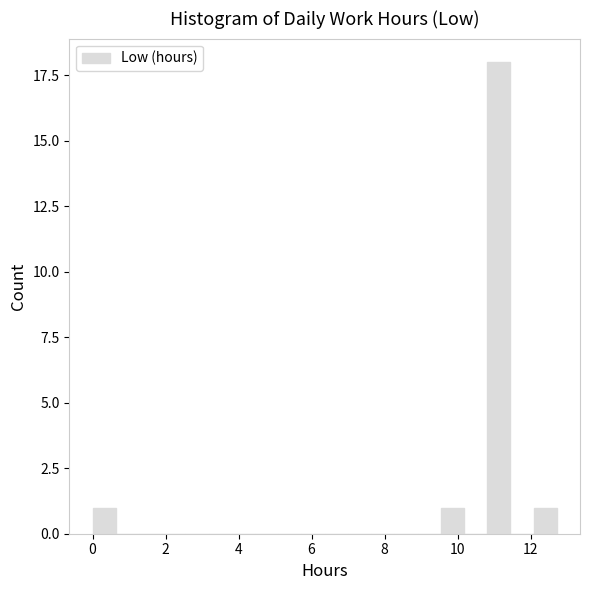

Around what value on the x-axis is the tallest bar? Give the approximate position of its centre, as read against the axis.

11.2